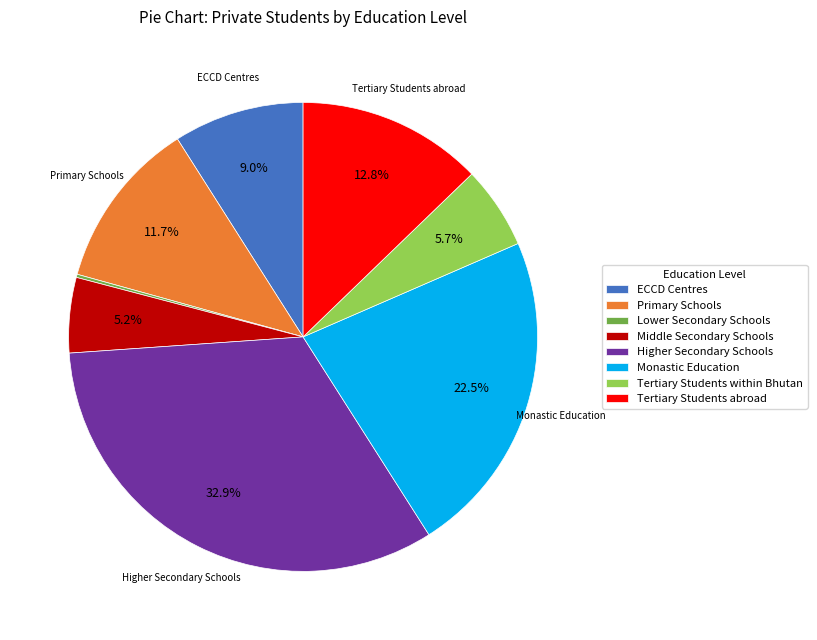

Between Higher Secondary Schools and Tertiary Students within Bhutan, which is larger?

Higher Secondary Schools